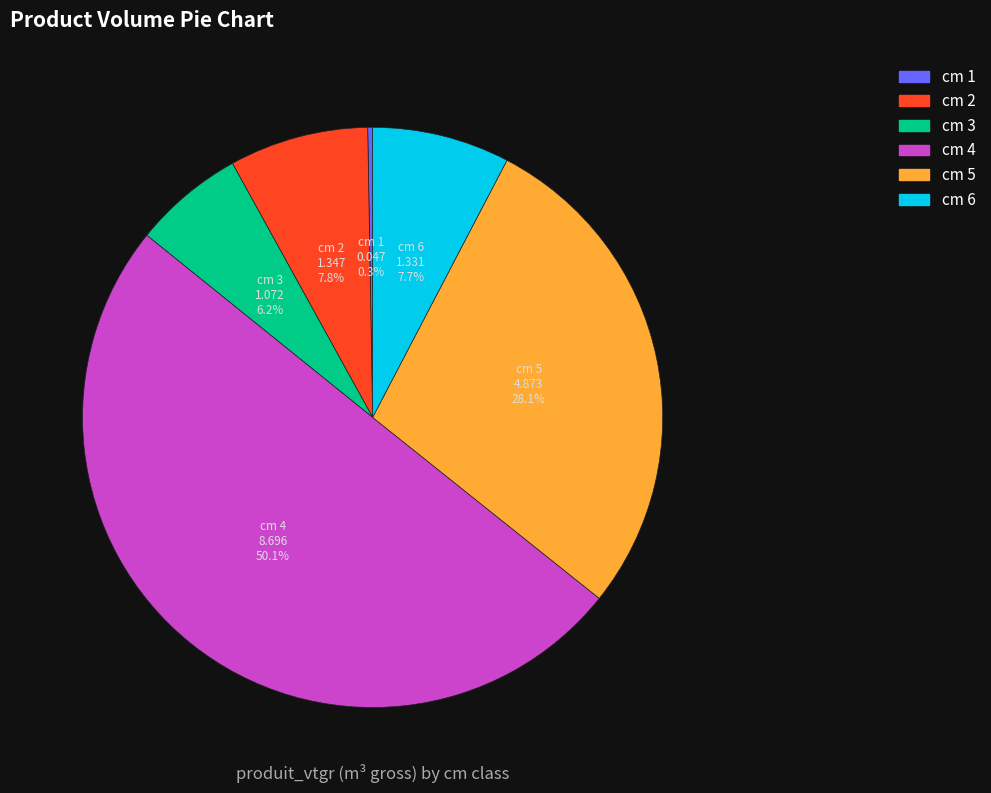

What is the largest slice in the pie chart?

cm 4